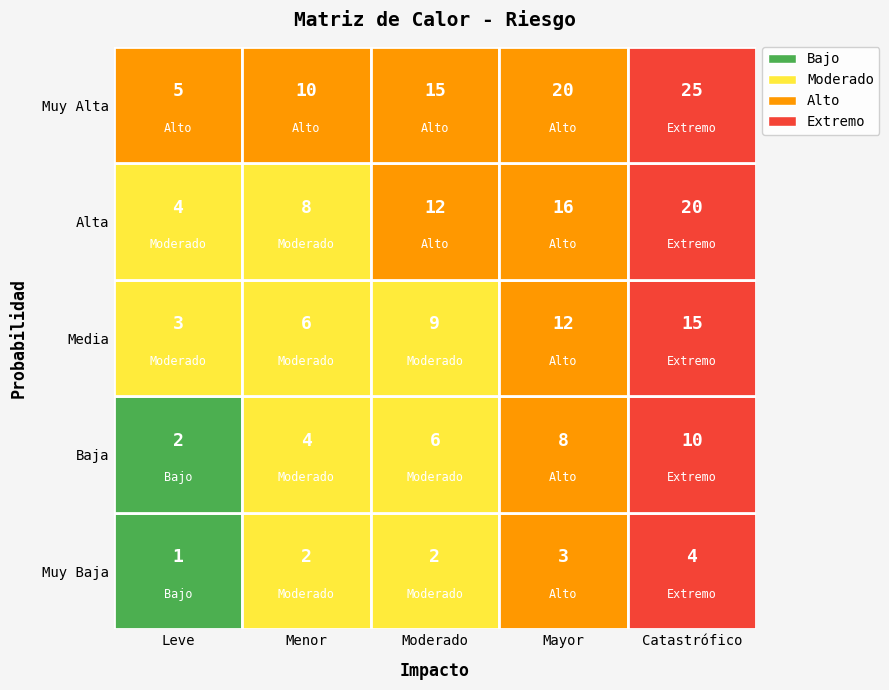

Which has a higher value, Moderado or Mayor?

Mayor